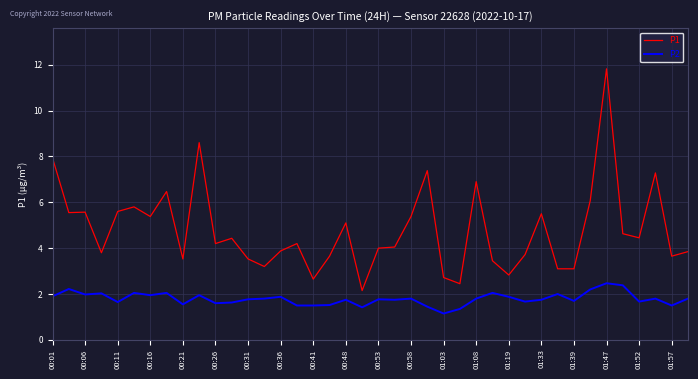

What is the maximum value for P2?

2.5